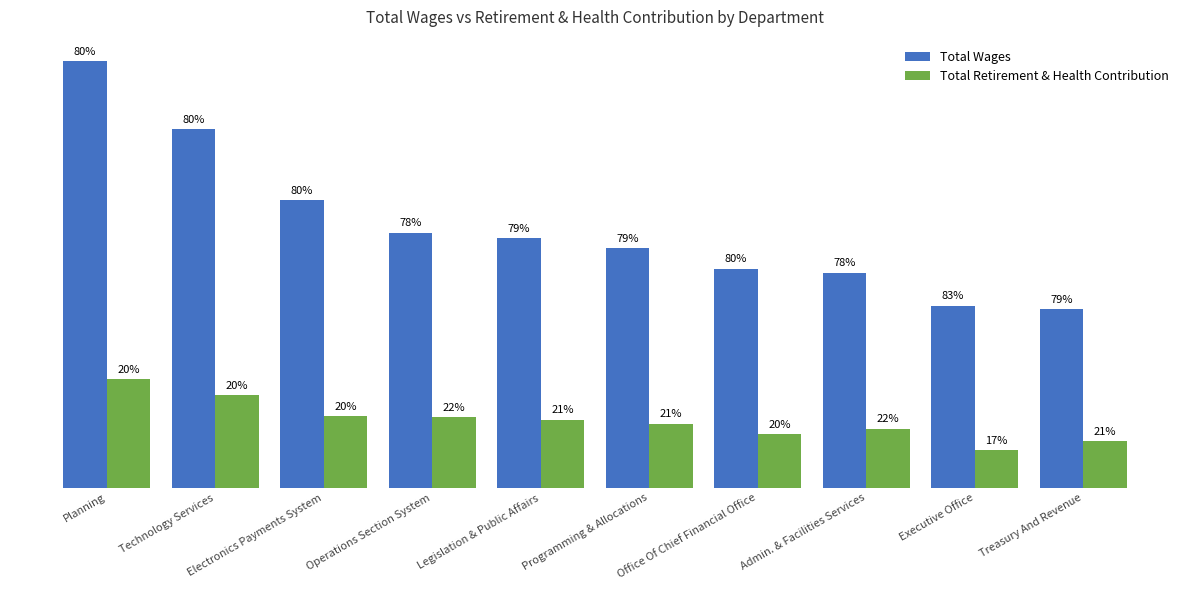

What is the minimum value shown in the chart?

443673